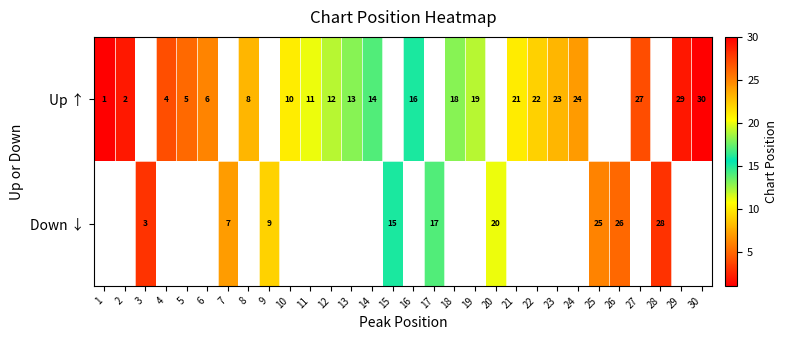

The Down ↓ series shows 2 at 9. True or false?

False